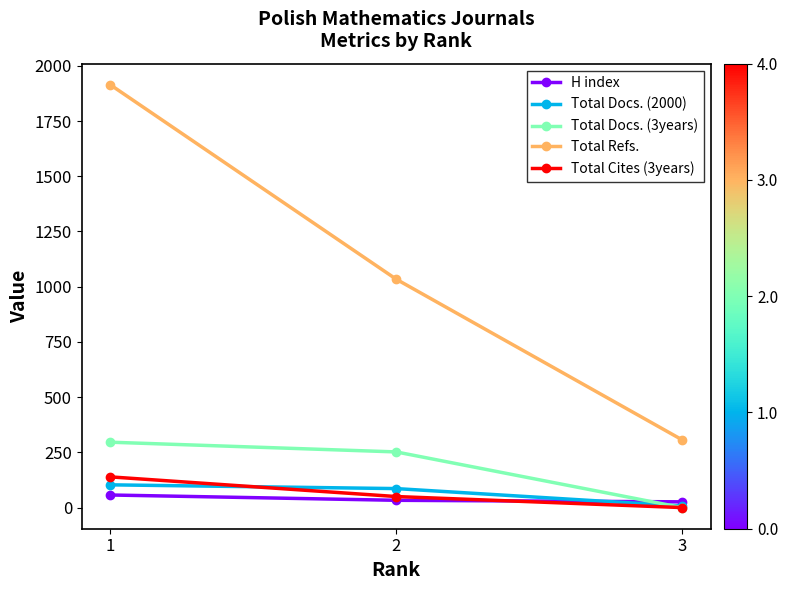

How many data points in Total Docs. (2000) are less than 86?

1